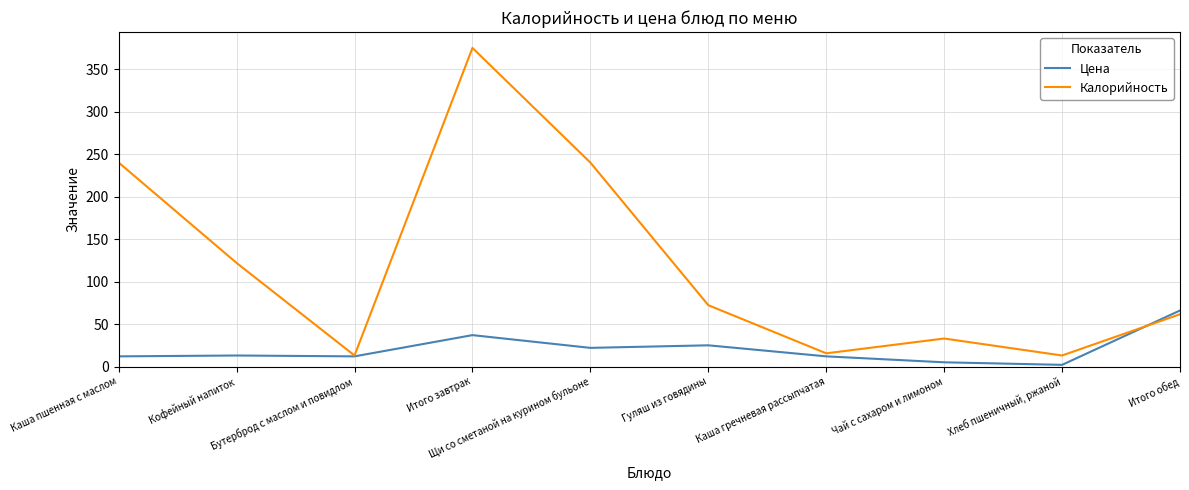

What is the minimum value for Калорийность?

13.0